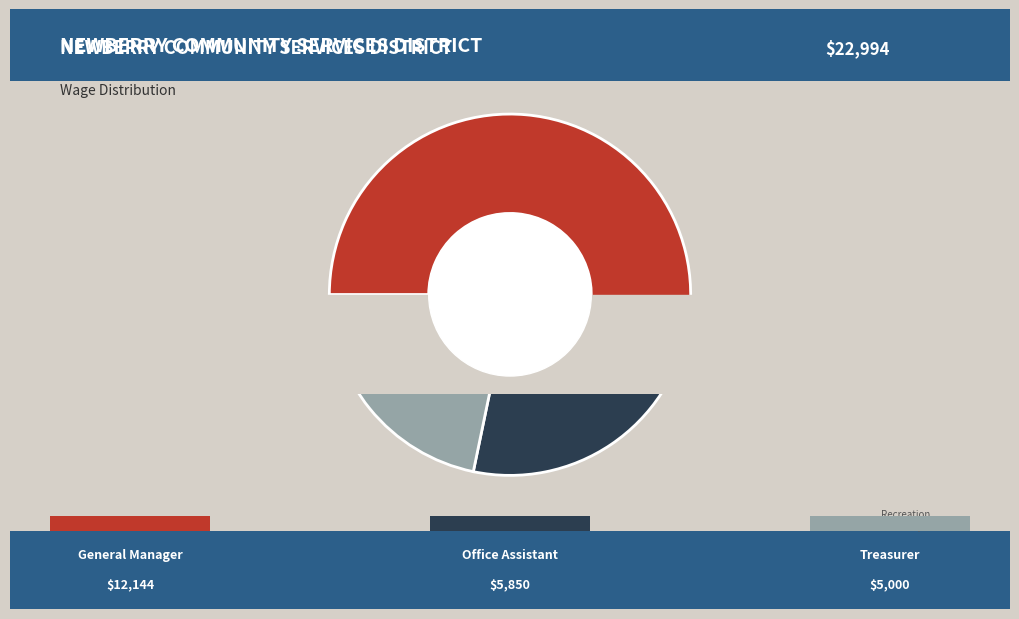

What is the change in value from General Manager to Treasurer?

-7144